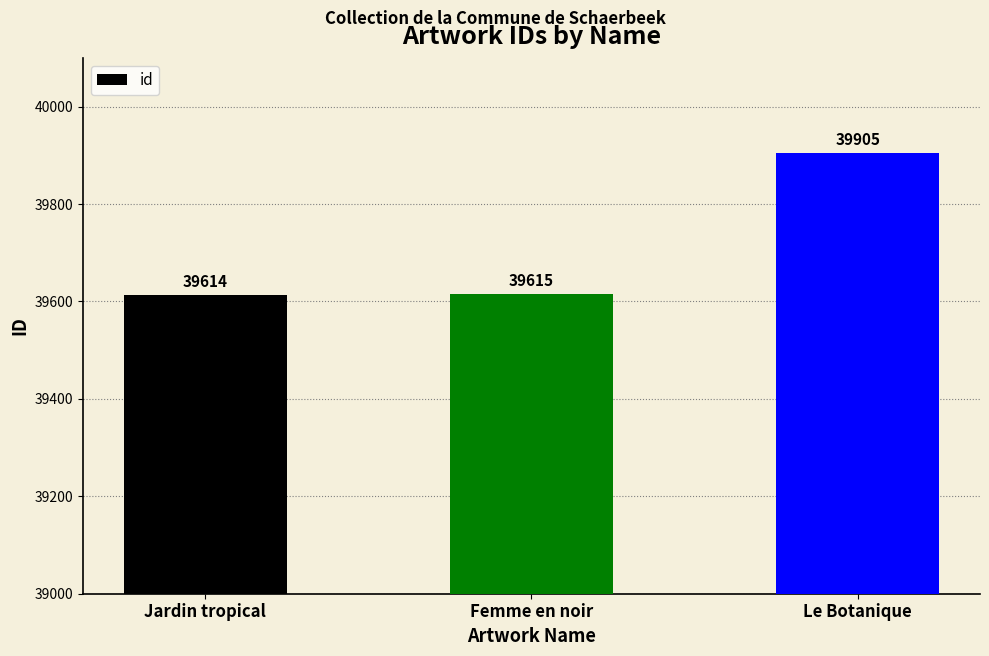

What is the average value?

39711